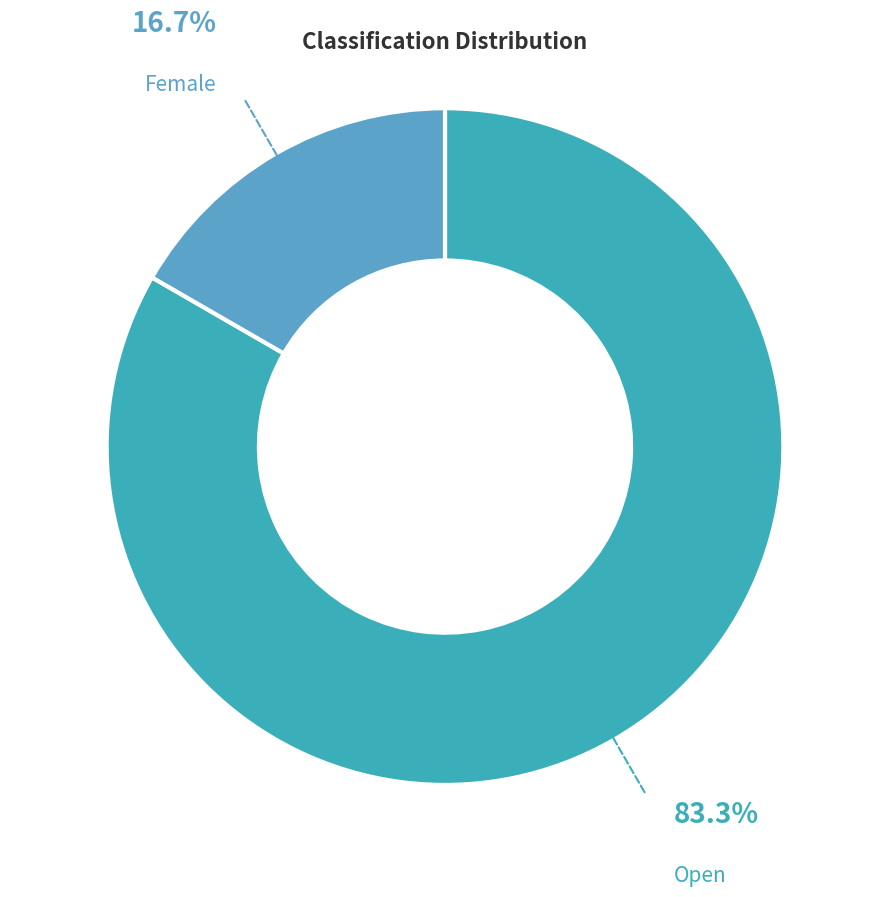

To the nearest percent, what percentage of the pie is Female?

17%